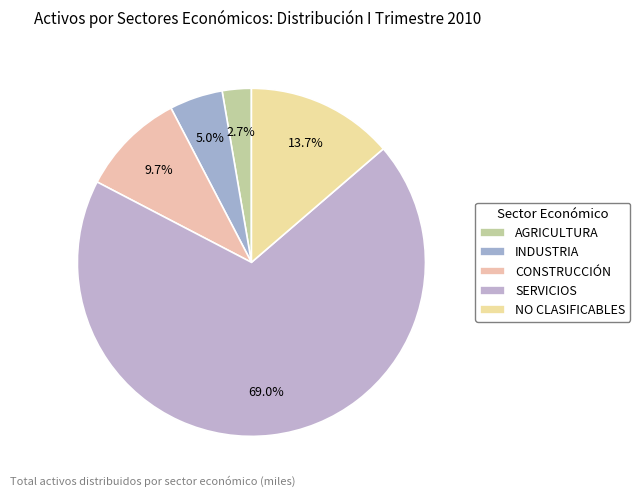

What percentage is the NO CLASIFICABLES slice, to the nearest percent?

14%